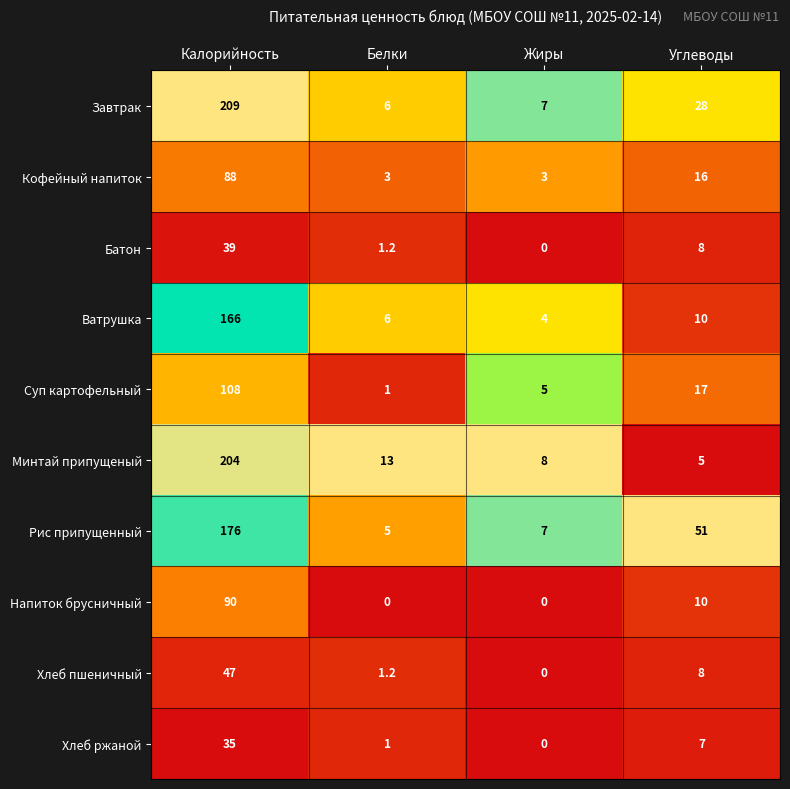

How many categories are shown in the chart?

4